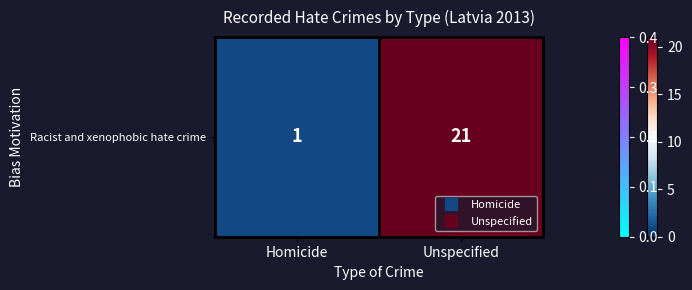

List the labels in order of value, largest first.

Unspecified, Homicide